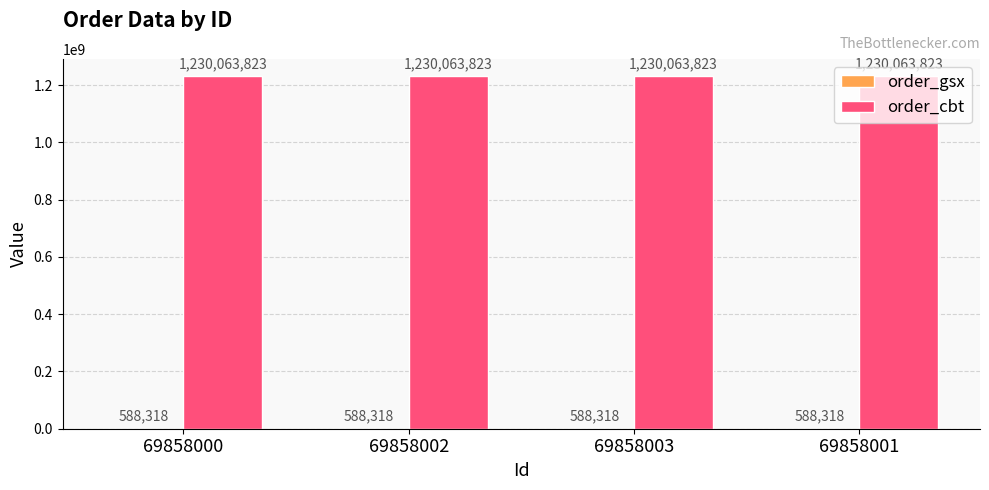

What is the approximate value of order_cbt at 69858000?

1230063823